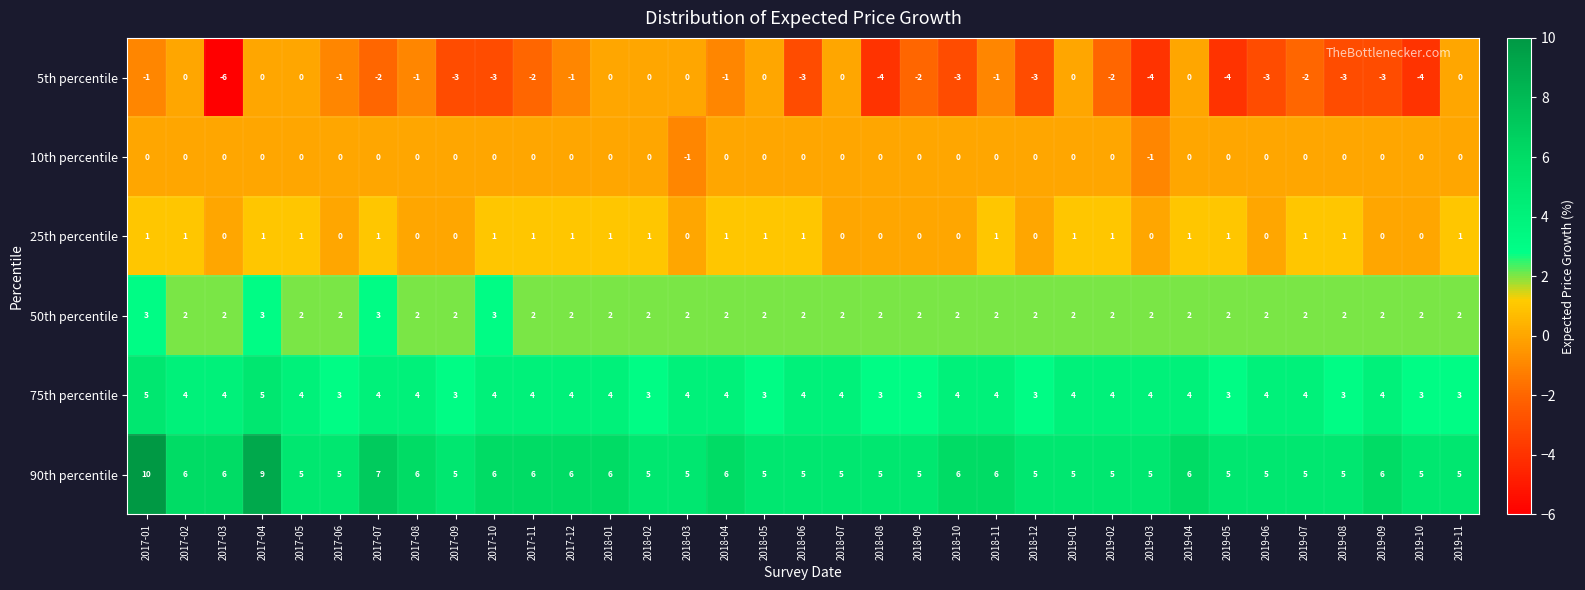

What is the smallest value displayed?

-6